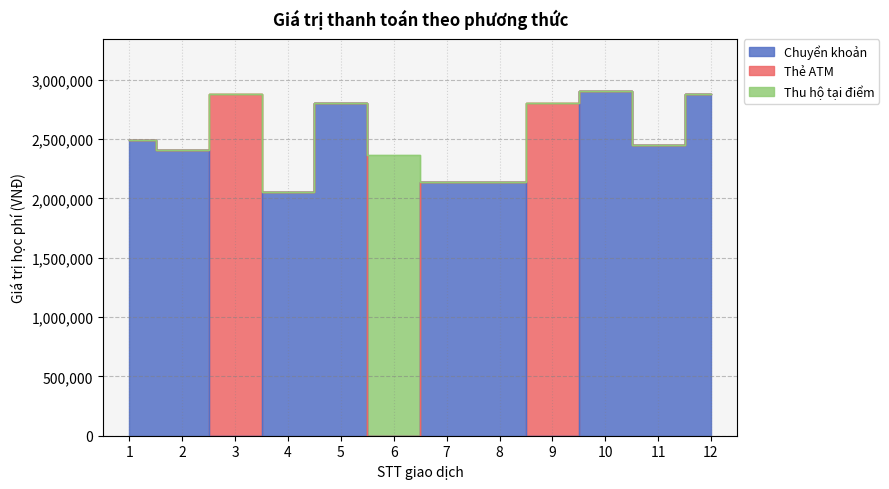

What is the maximum value shown in the chart?

2906000